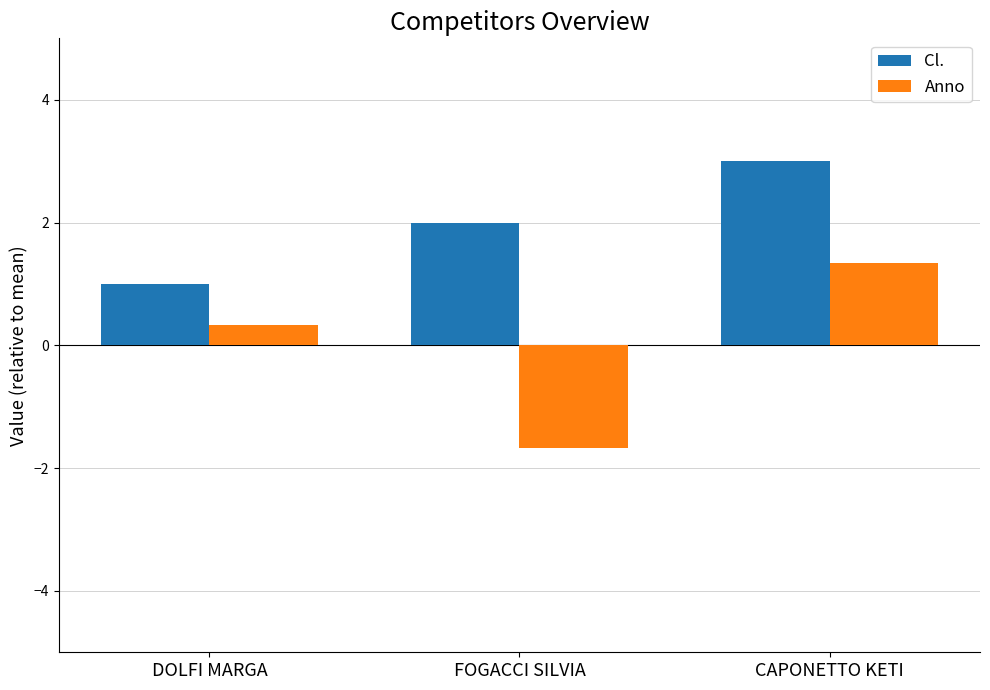

What is the lowest value of the Anno series?

-1.7